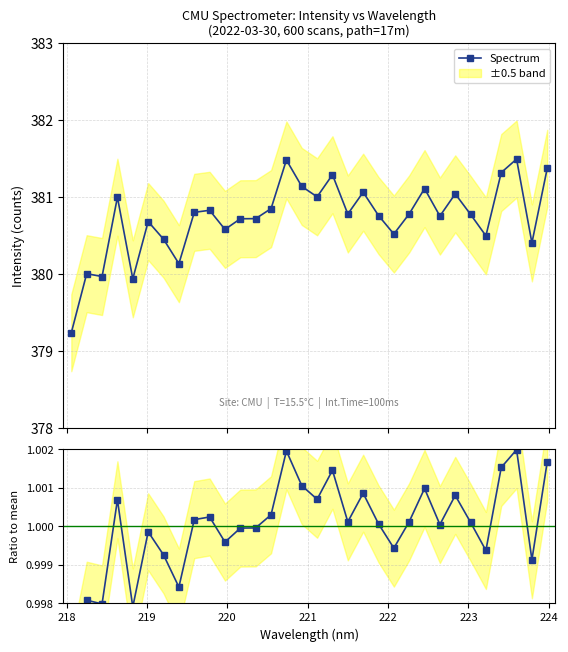

What is the sum of all Spectrum values?

12183.7